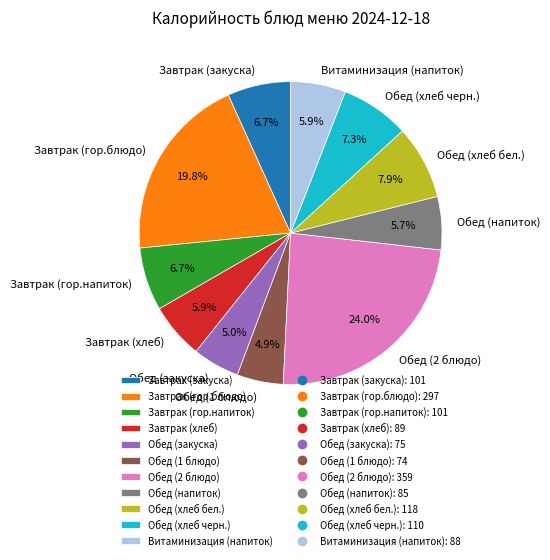

Which category has the biggest portion of the pie?

Обед (2 блюдо)